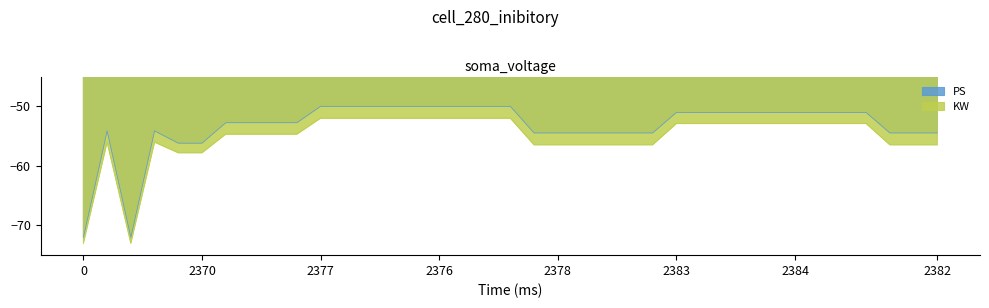

Which series has the widest spread of values?

PS